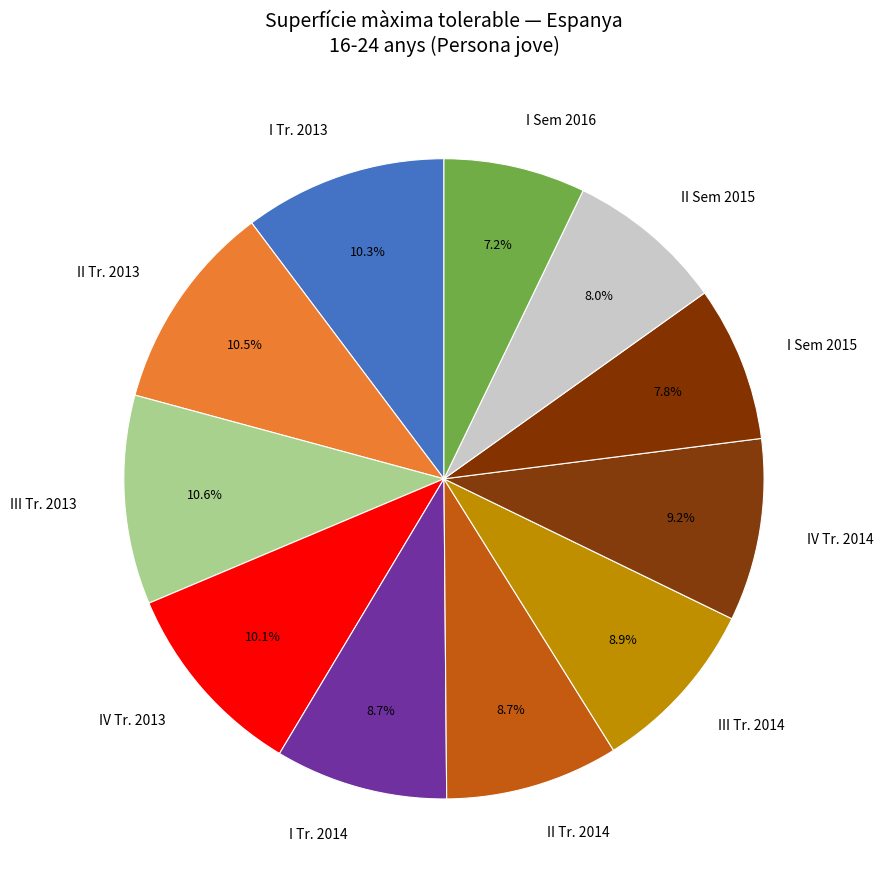

How many segments does this pie chart have?

11